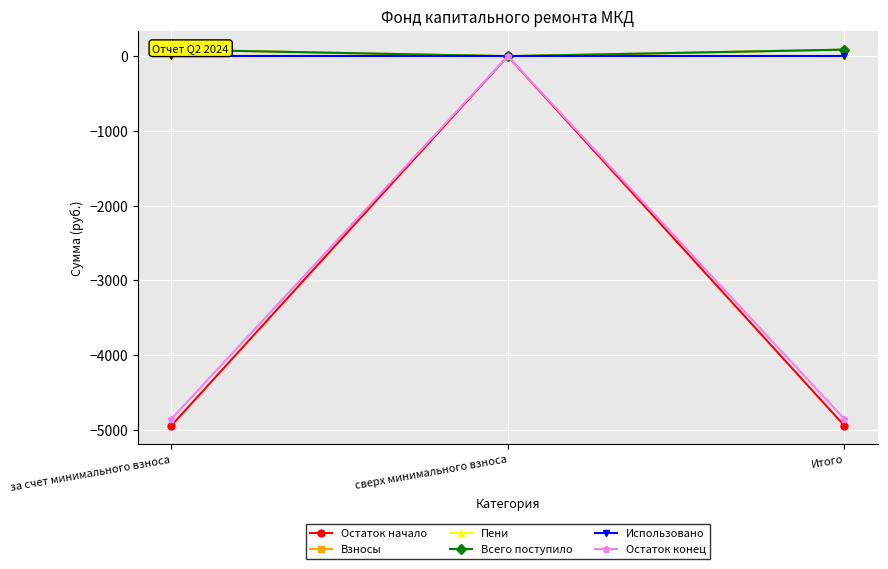

Rank the categories by Использовано value from lowest to highest.

за счет минимального взноса, сверх минимального взноса, Итого